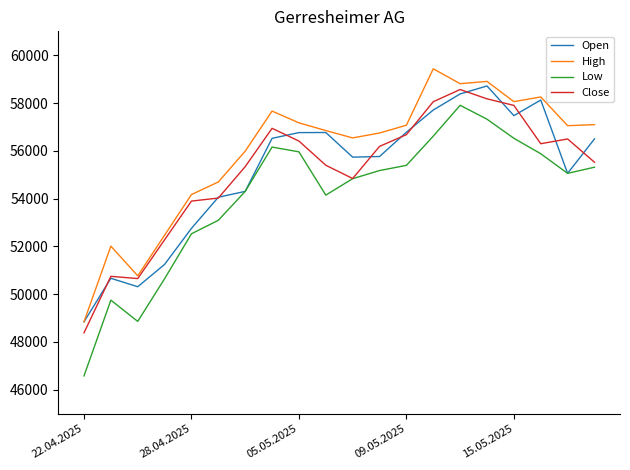

Which series has the largest range (max minus min)?

Low